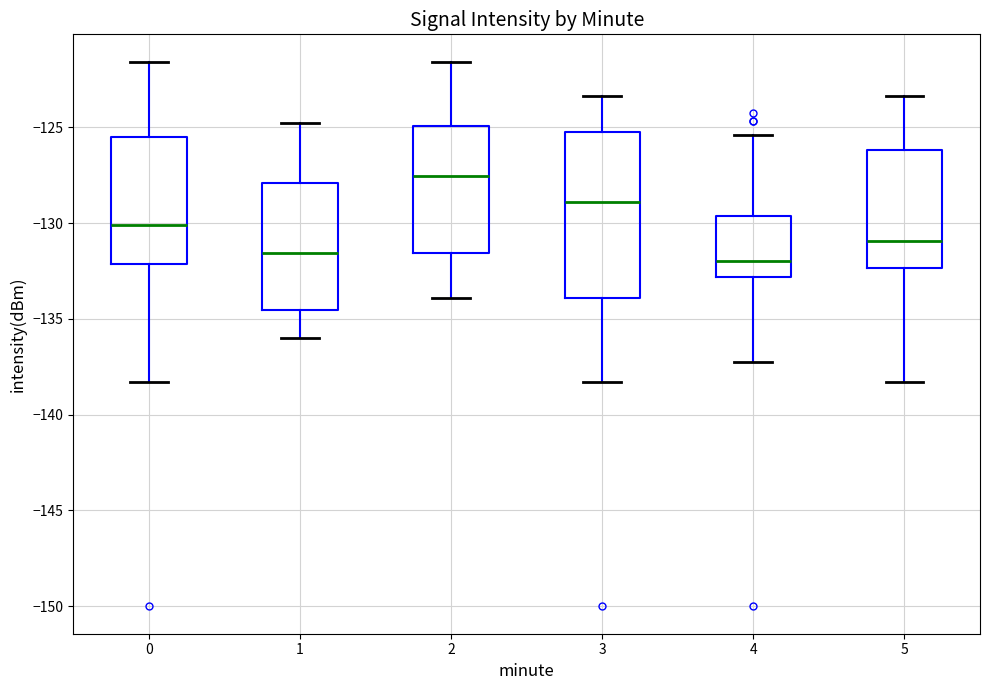

Which box's median line is the highest?

2